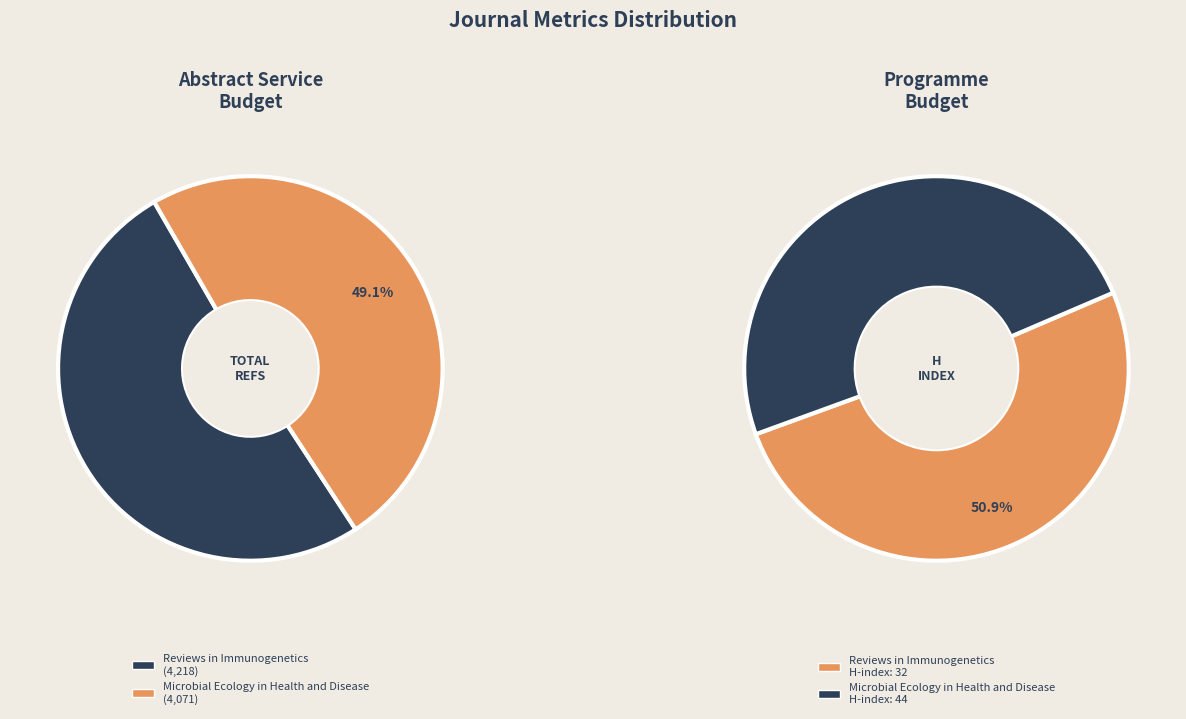

The Reviews in Immunogenetics slice represents 36% of the pie. True or false?

False